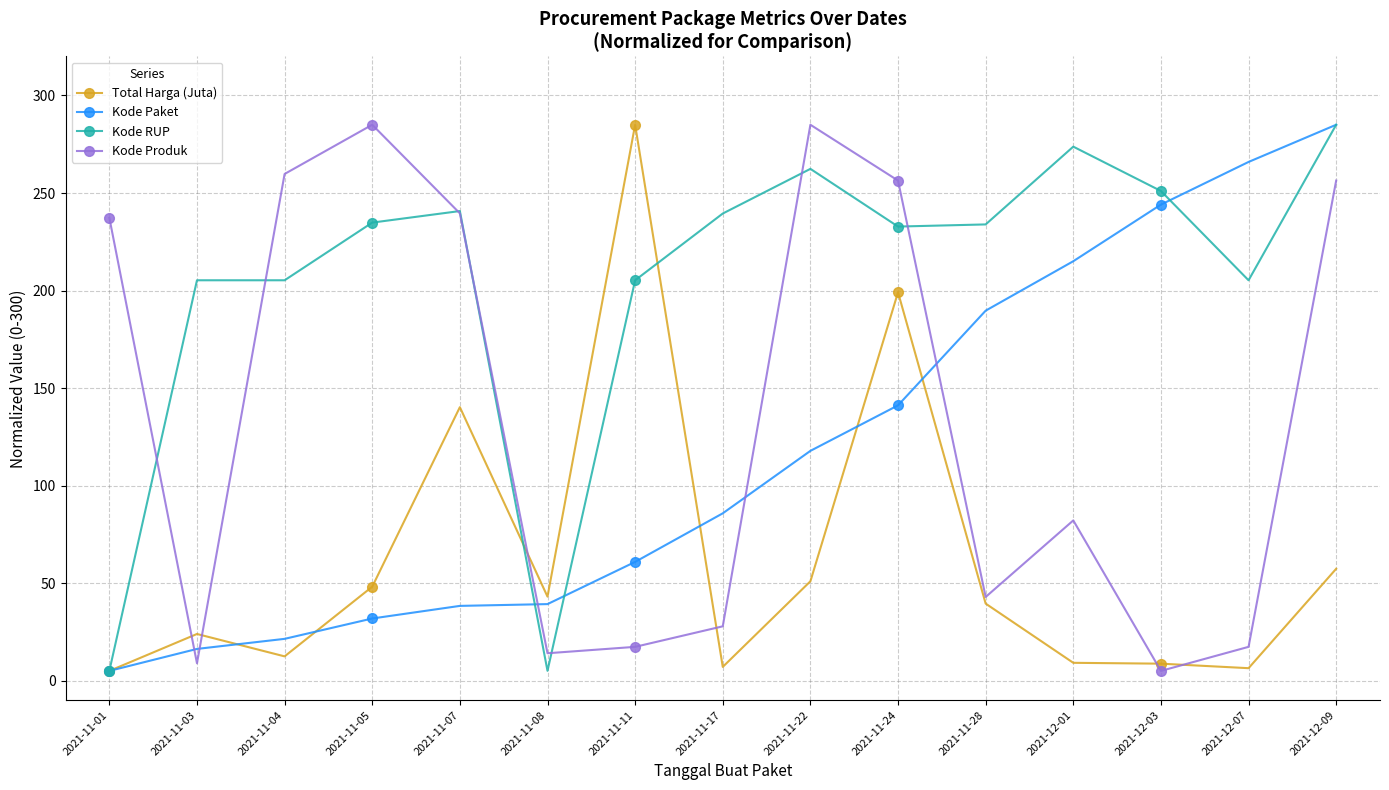

Is this an area chart (filled region under the line)?

No